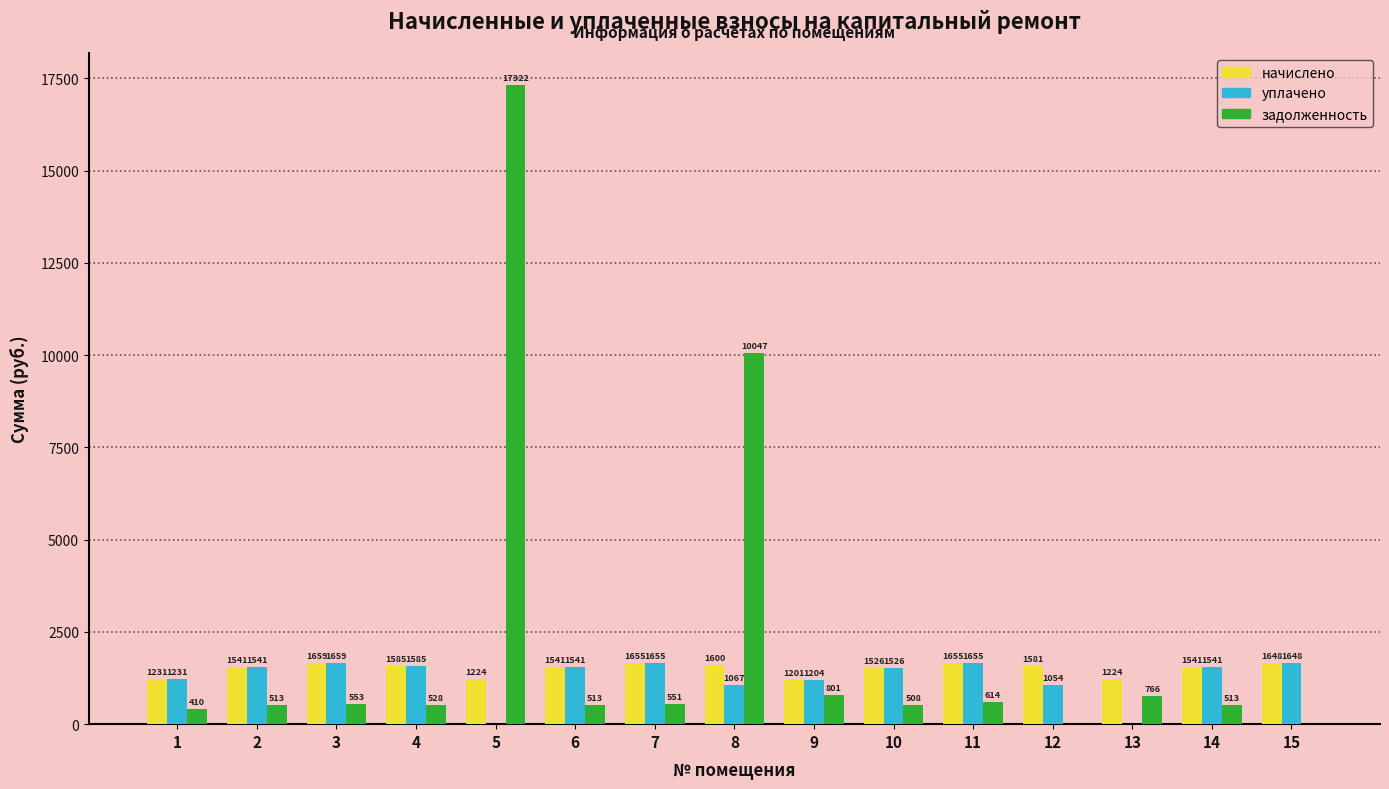

Read the начислено value at 7.

1655.5